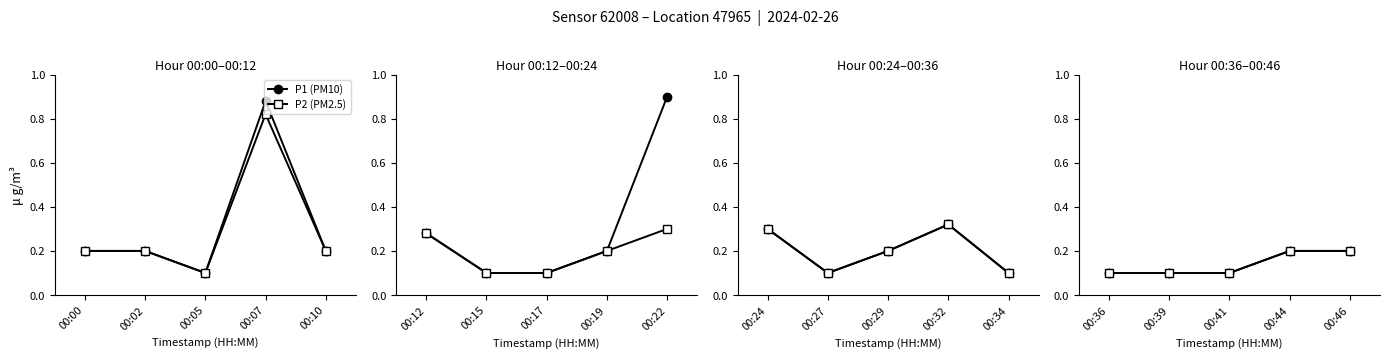

At how many categories does at least one series exceed 0?

5